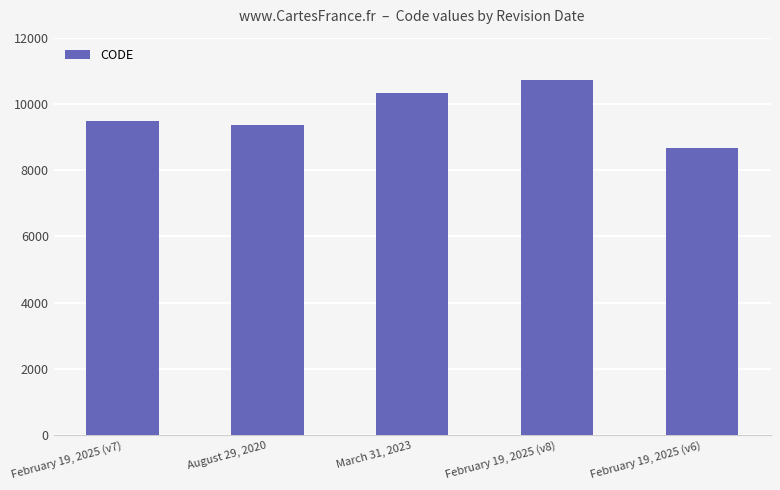

What is the maximum value shown in the chart?

10707